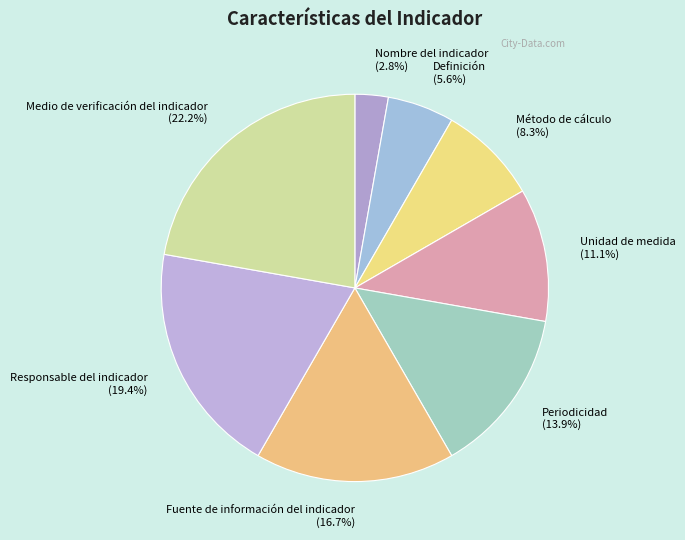

The Método de cálculo slice represents 1% of the pie. True or false?

False